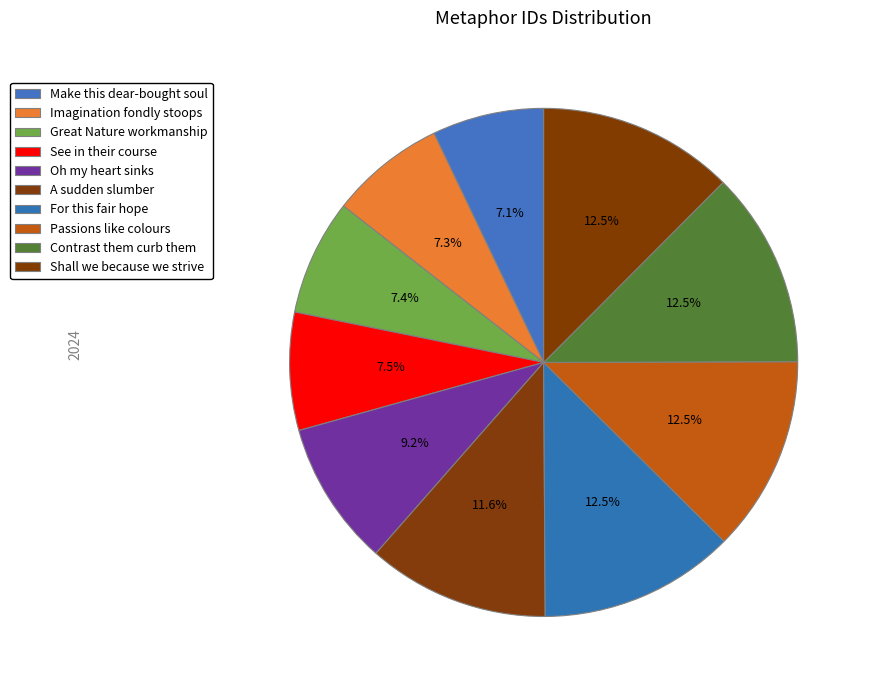

Does Imagination fondly stoops represent more than half of the total?

No